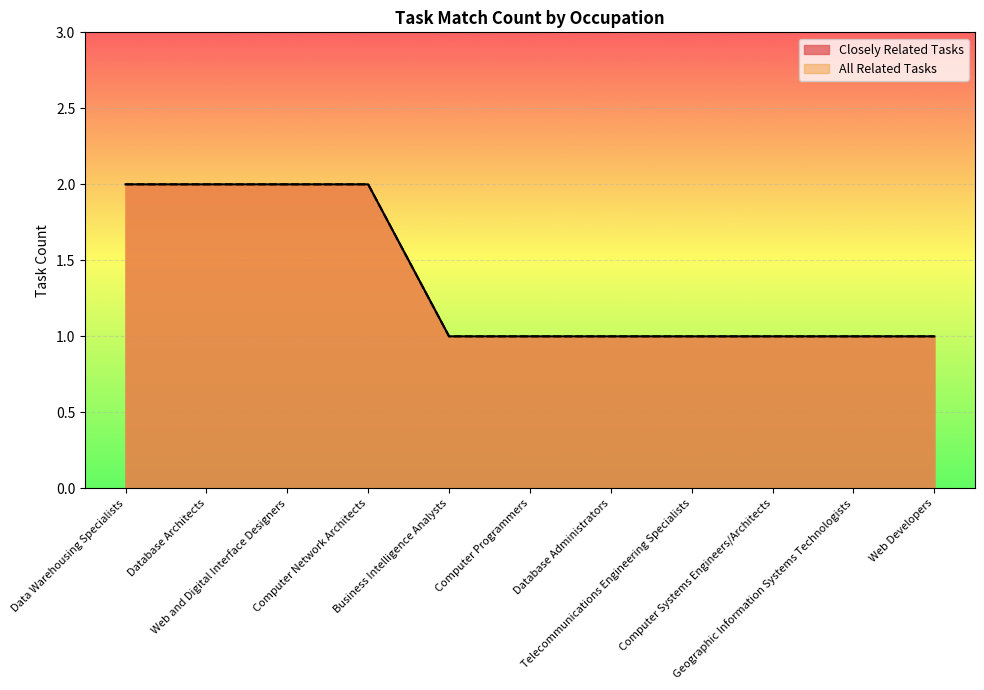

How many lines are shown in the chart?

2